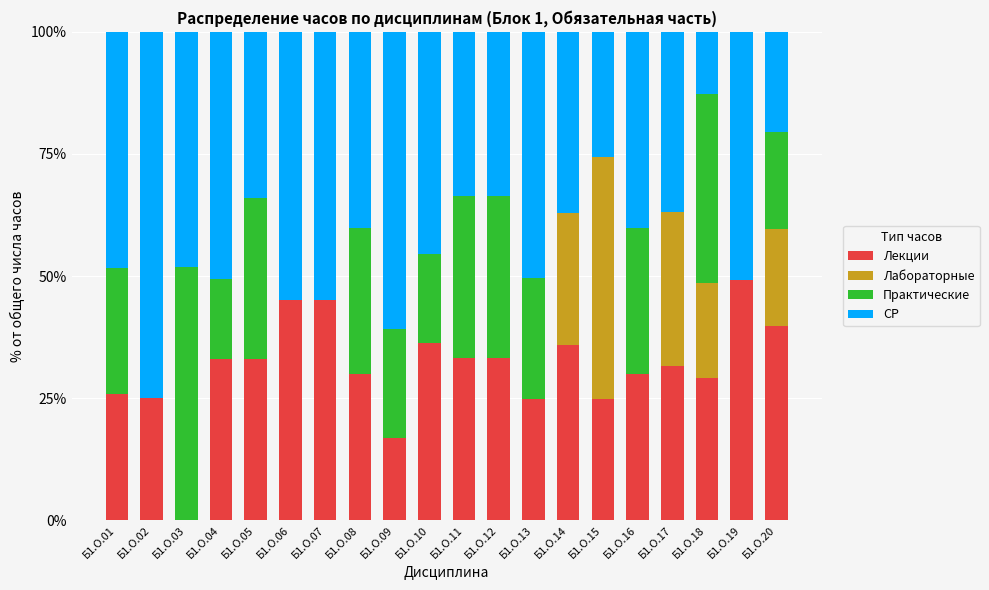

What is the maximum value for Лекции?

49.2